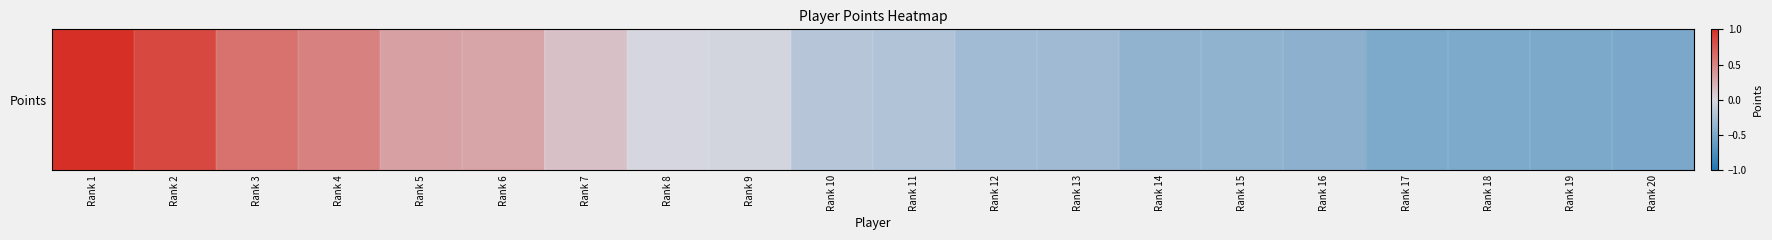

Reading left to right, transcribe all the data shown in this chart.

1.5	0.9	0.6	0.5	0.3	0.3	0.1	-0.0	-0.0	-0.2	-0.2	-0.3	-0.3	-0.4	-0.4	-0.4	-0.5	-0.5	-0.5	-0.5